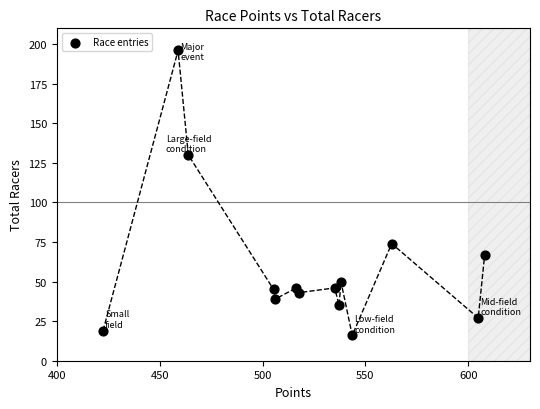

What is the range of Y values (max minus min)?

180